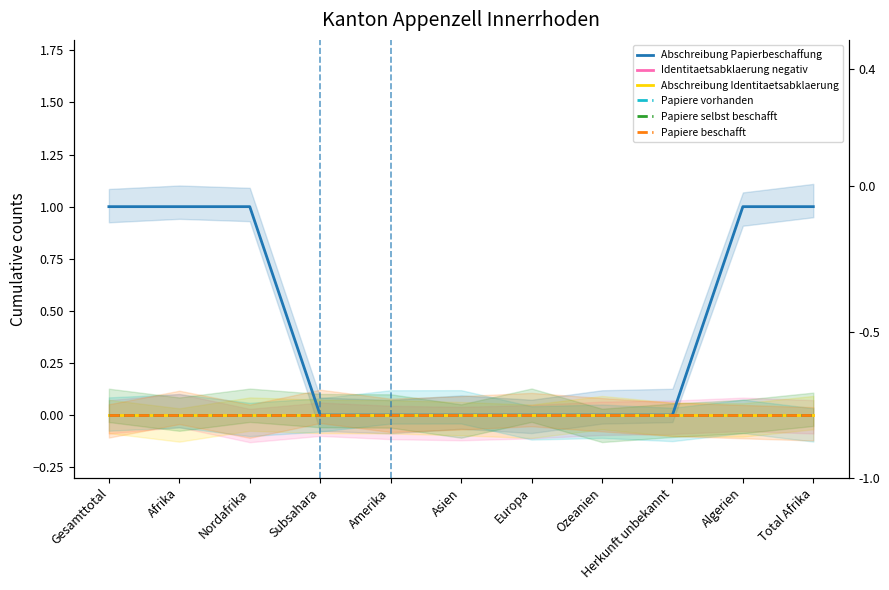

True or false: Identitaetsabklaerung negativ has more than 0 interior local peaks.

False